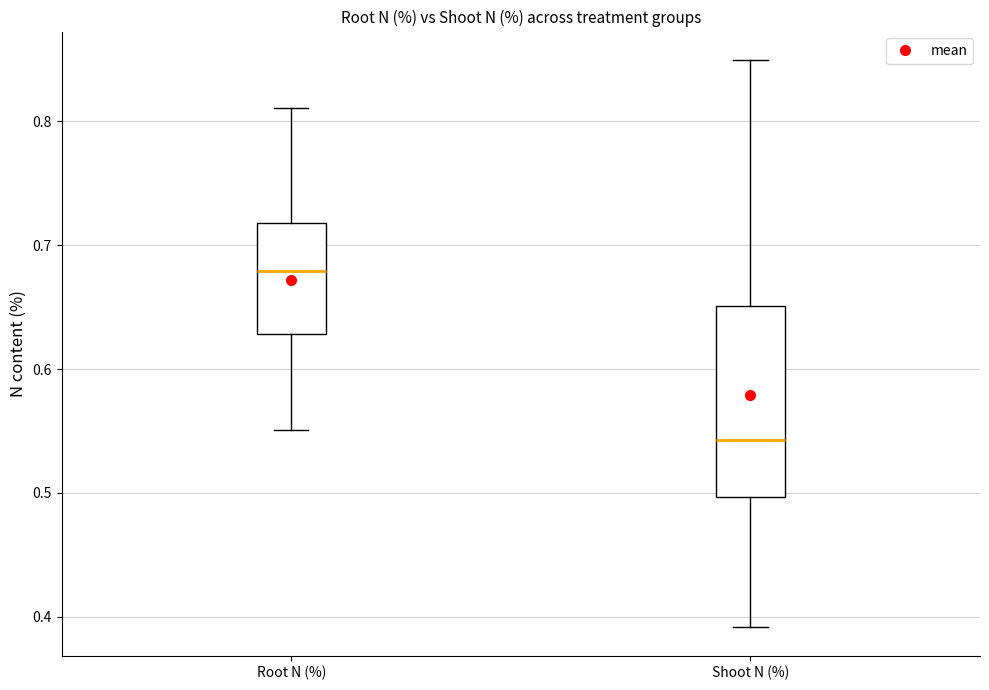

Which box is the tallest, from its lower edge to its upper edge?

Shoot N (%)